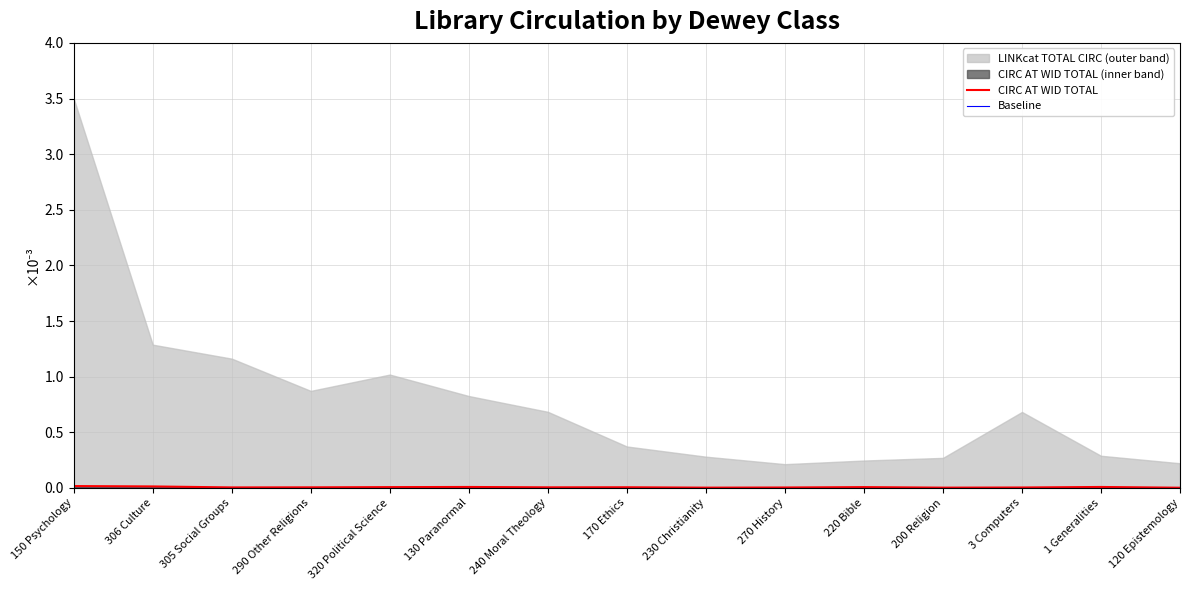

True or false: CIRC AT WID TOTAL has a value of 0.0 at 270 History.

False